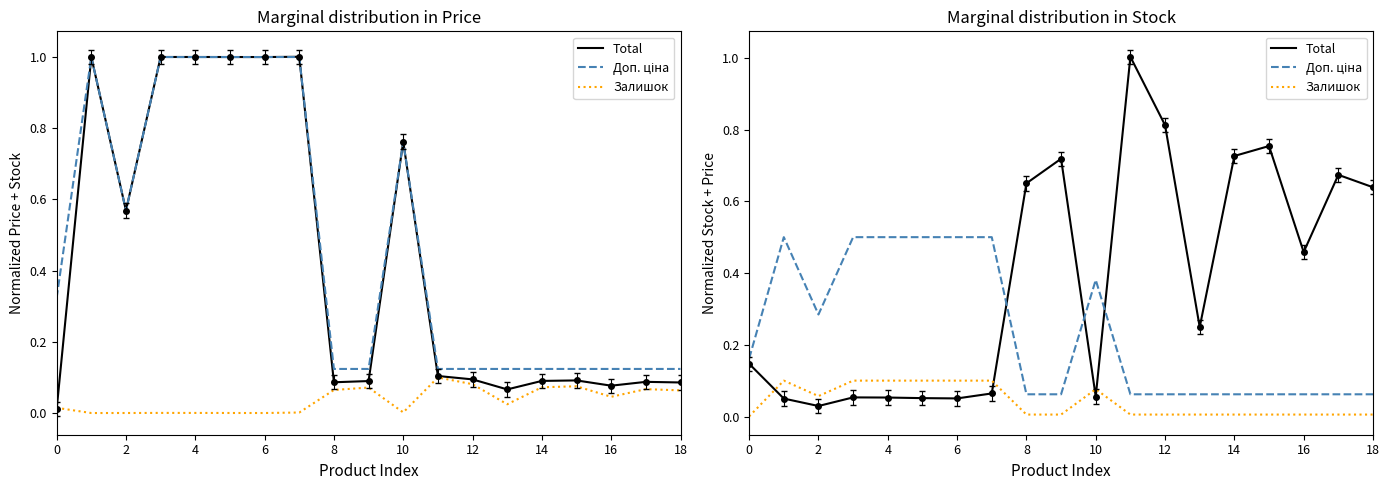

What is the sum of all Залишок values?

0.8